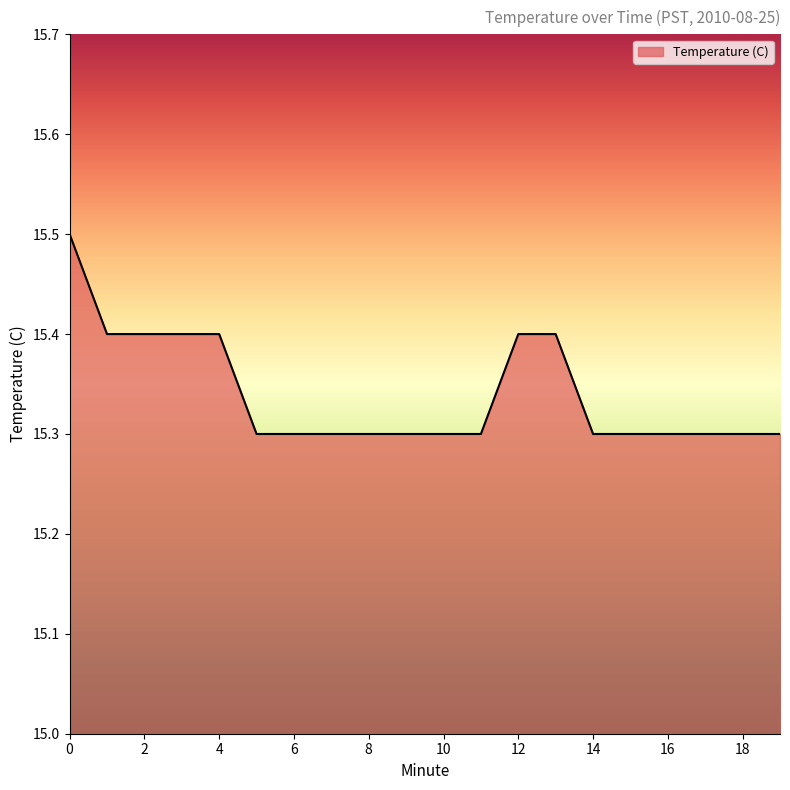

What is the smallest value displayed?

15.3